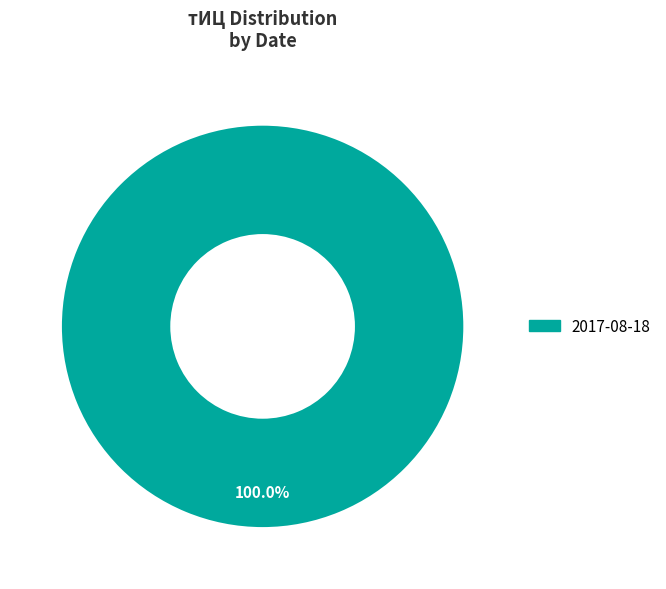

Is there a majority slice in this chart?

Yes